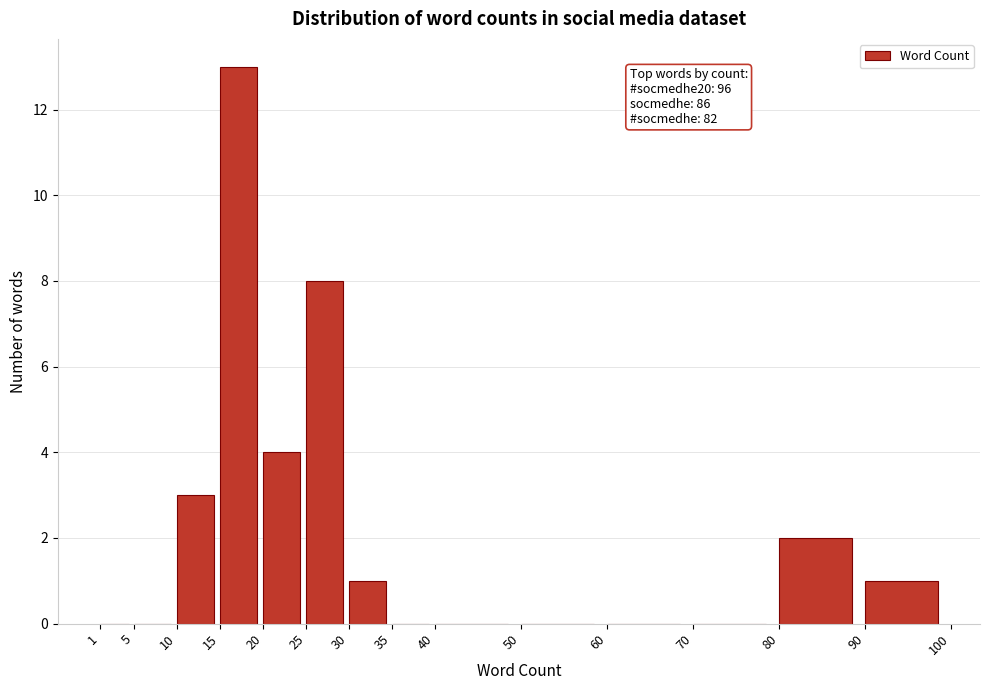

Over which range of the x-axis is the bar tallest?

15 to 20